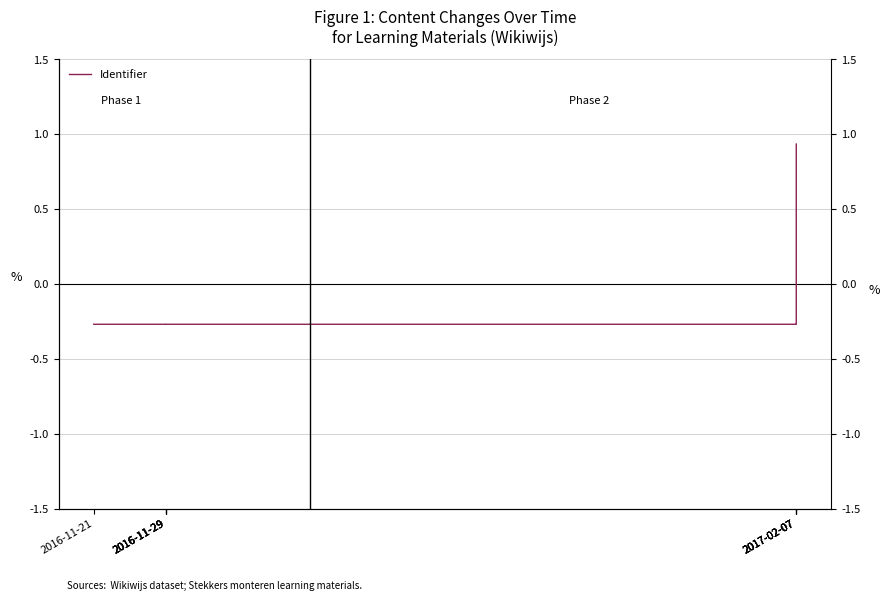

Rank the categories by value from highest to lowest.

2017-02-07, 2017-02-07, 2017-02-07, 2017-02-07, 2016-11-29, 2016-11-29, 2016-11-29, 2016-11-29, 2016-11-21